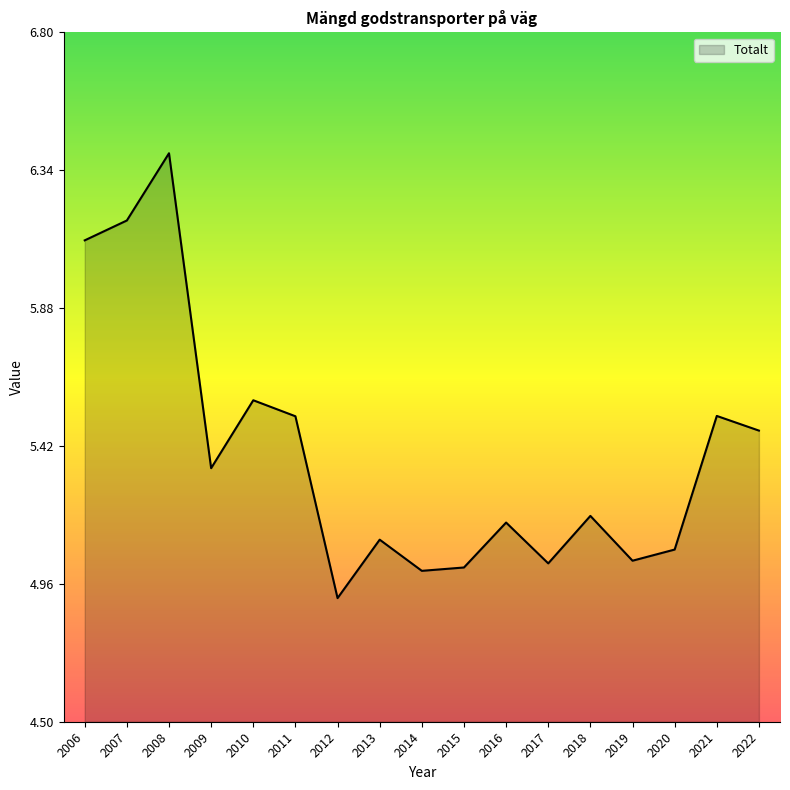

Where is the first local minimum?

2009